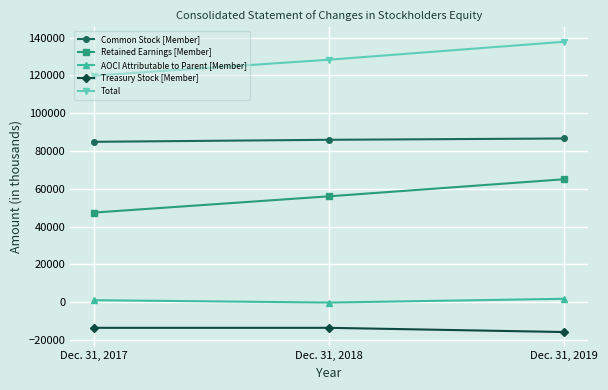

Is the value of Retained Earnings [Member] at Dec. 31, 2018 greater than the value of Total at Dec. 31, 2018?

No